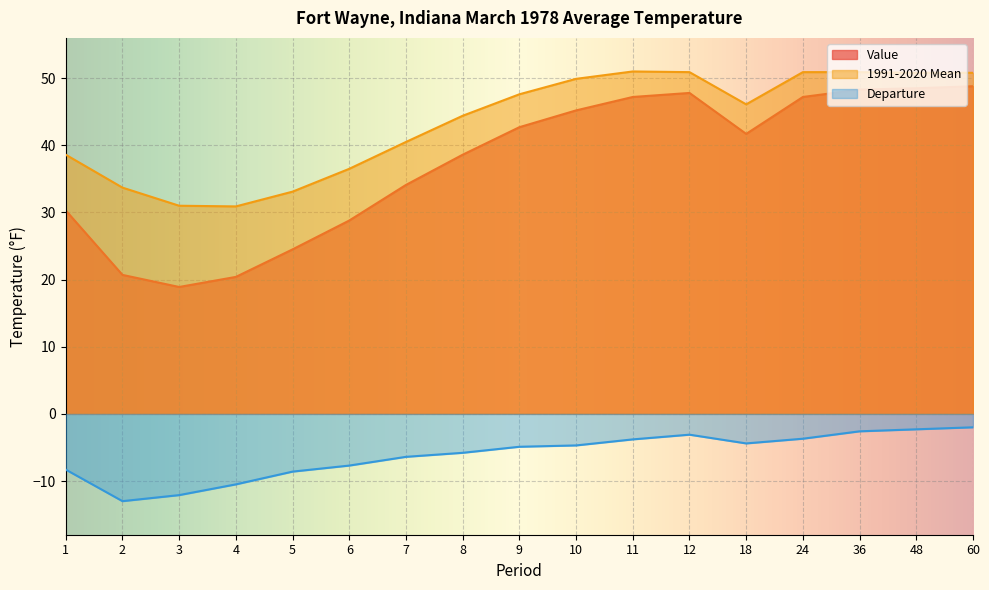

The value of 1991-2020 Mean at 9 is 76.2. True or false?

False